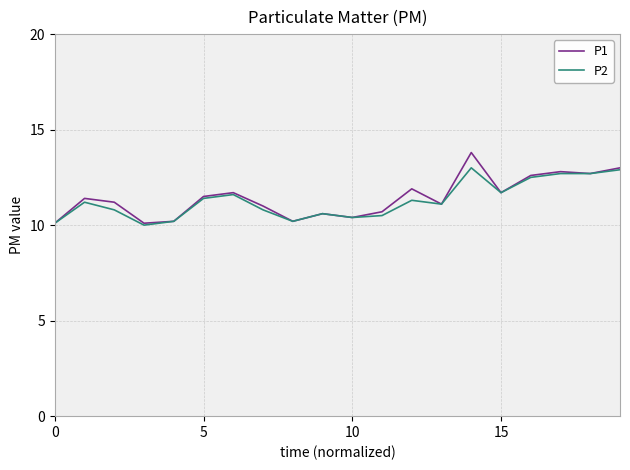

What is the minimum value shown in the chart?

10.0